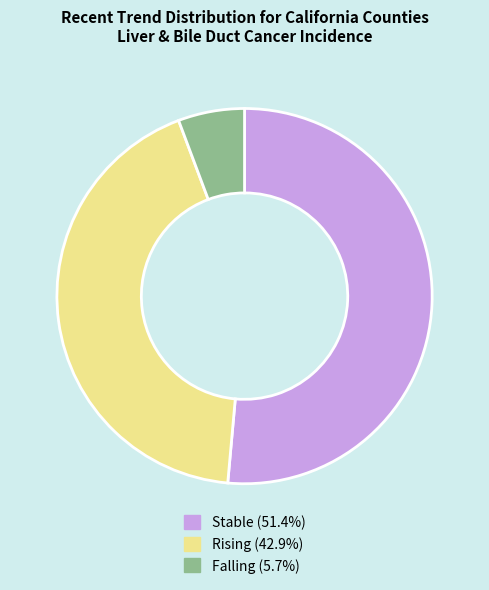

Is there any slice that represents more than half of the pie?

Yes